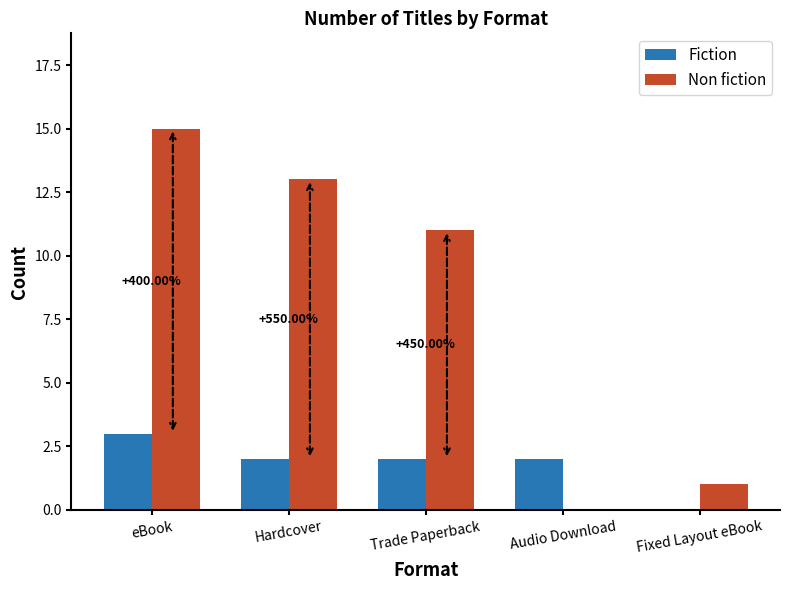

True or false: Non fiction has a value of 3 at Hardcover.

False